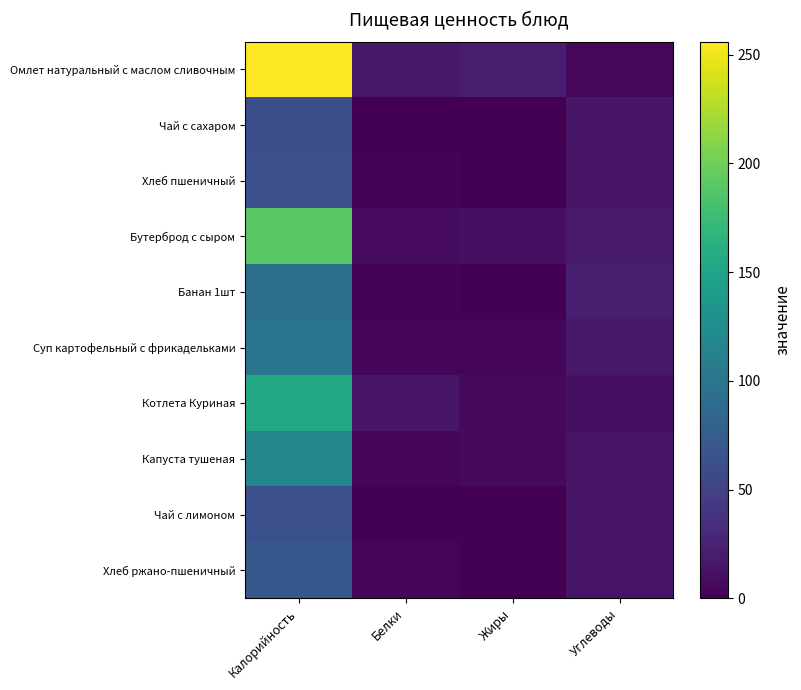

Reading left to right, transcribe all the data shown in this chart.

Омлет натуральный с маслом сливочным: Калорийность=256	Белки=16	Жиры=19	Углеводы=5
Чай с сахаром: Калорийность=61	Белки=0	Жиры=0	Углеводы=15
Хлеб пшеничный: Калорийность=62	Белки=2	Жиры=0	Углеводы=13
Бутерброд с сыром: Калорийность=189	Белки=7	Жиры=10	Углеводы=18
Банан 1шт: Калорийность=94	Белки=2	Жиры=0	Углеводы=21
Суп картофельный с фрикадельками: Калорийность=99	Белки=3	Жиры=3	Углеводы=16
Котлета Куриная: Калорийность=154	Белки=15	Жиры=6	Углеводы=10
Капуста тушеная: Калорийность=117	Белки=3	Жиры=6	Углеводы=13
Чай с лимоном: Калорийность=62	Белки=0	Жиры=0	Углеводы=15
Хлеб ржано-пшеничный: Калорийность=70	Белки=3	Жиры=0	Углеводы=14